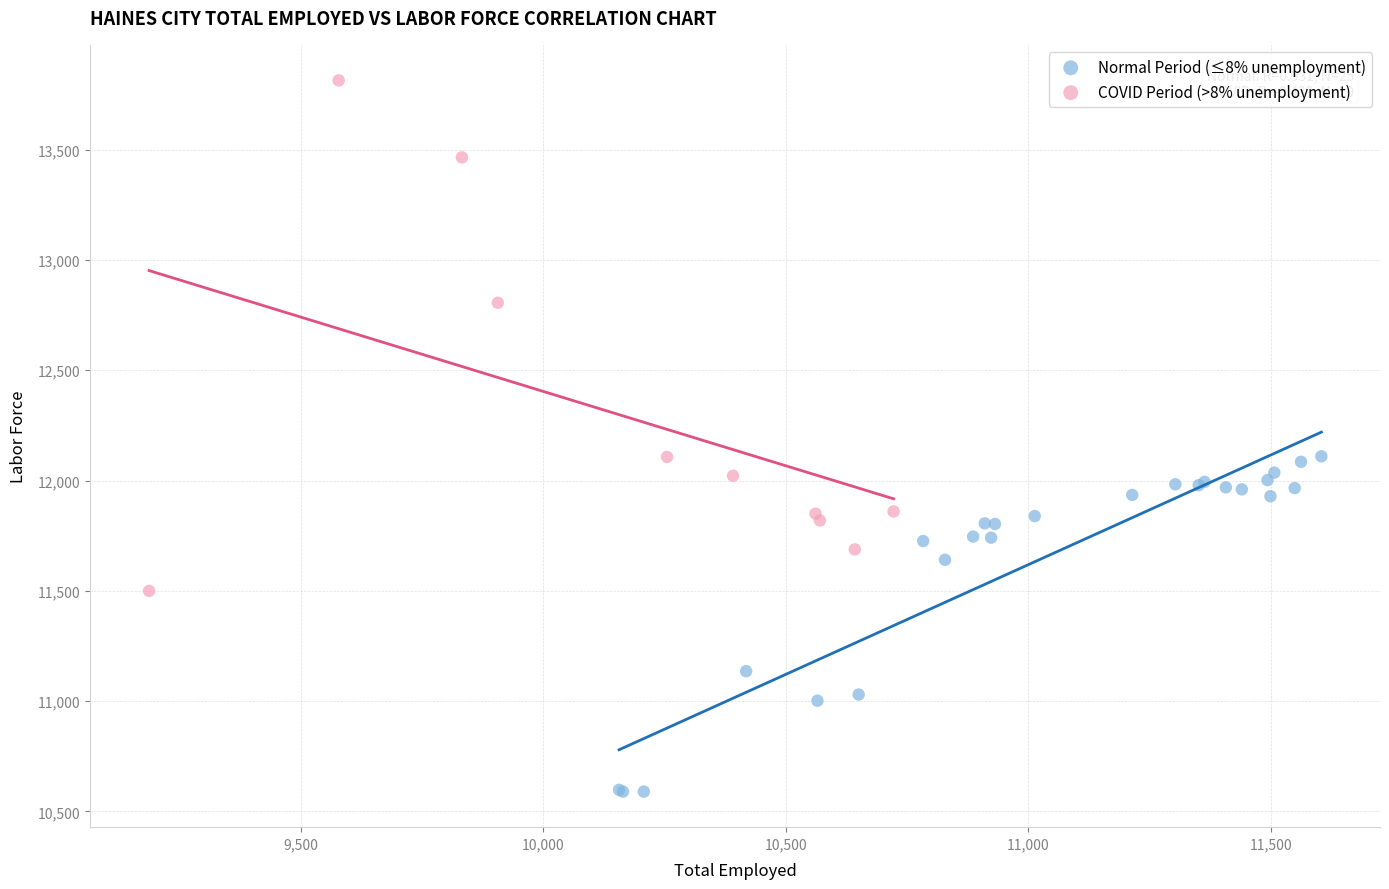

Which series contains the highest Y value?

COVID Period (>8% unemployment)